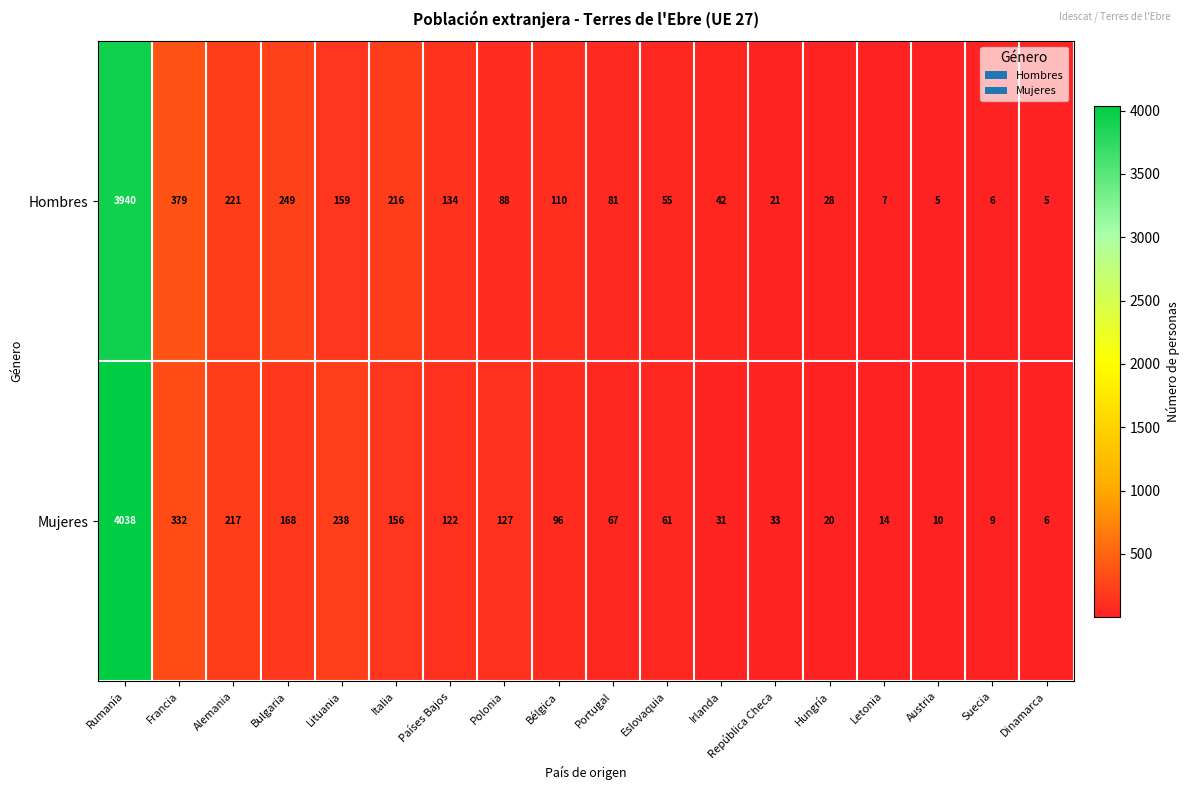

What is the total value across all series at Austria?

15